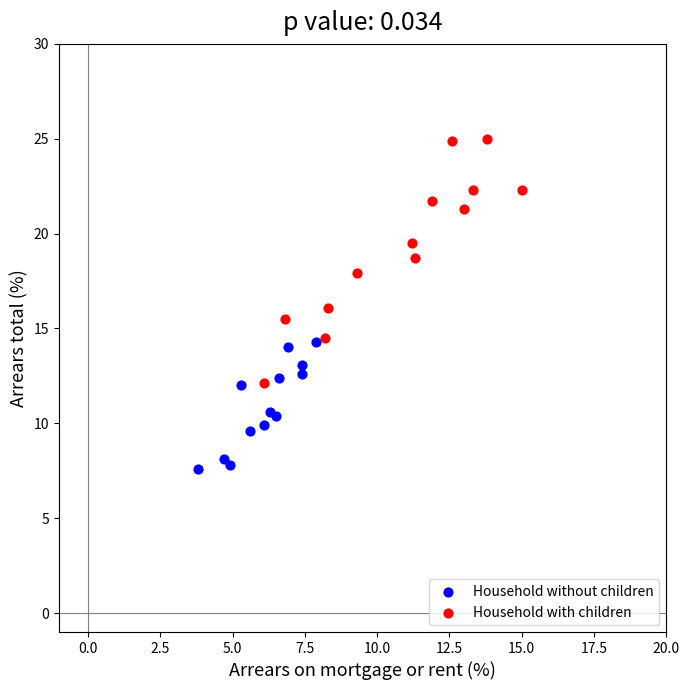

What are all the series names shown in the legend?

Household without children, Household with children